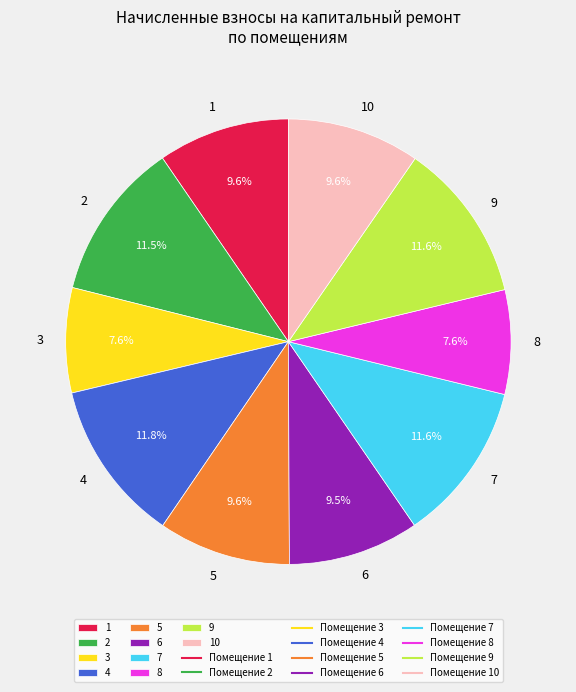

How much of the chart is everything except 10?

90.4%